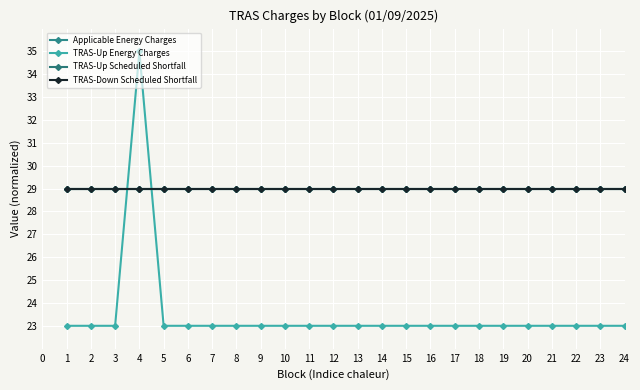

Does the chart have visible grid lines?

Yes